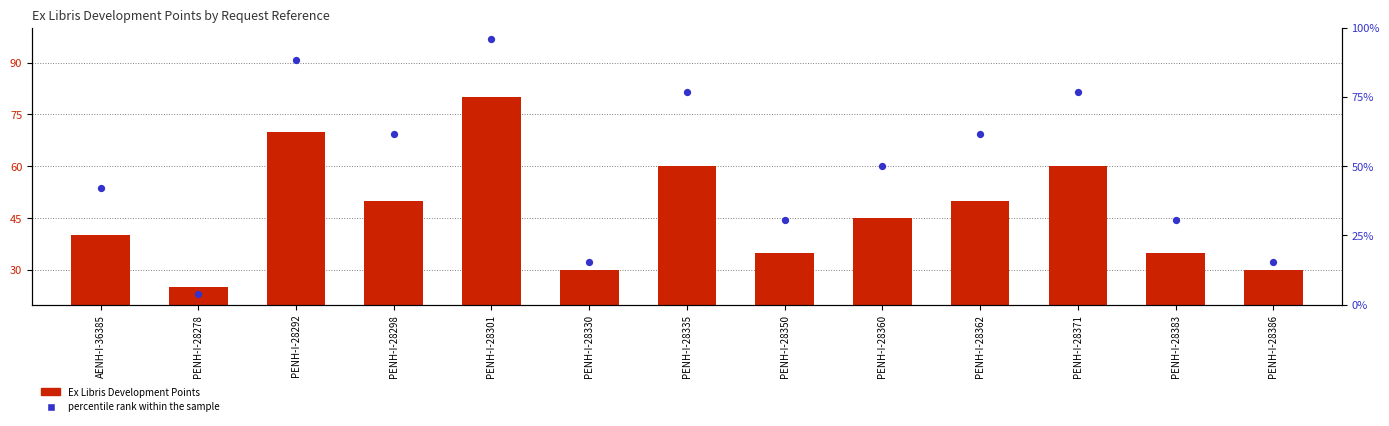

Which series contains the highest Y value?

percentile rank within the sample